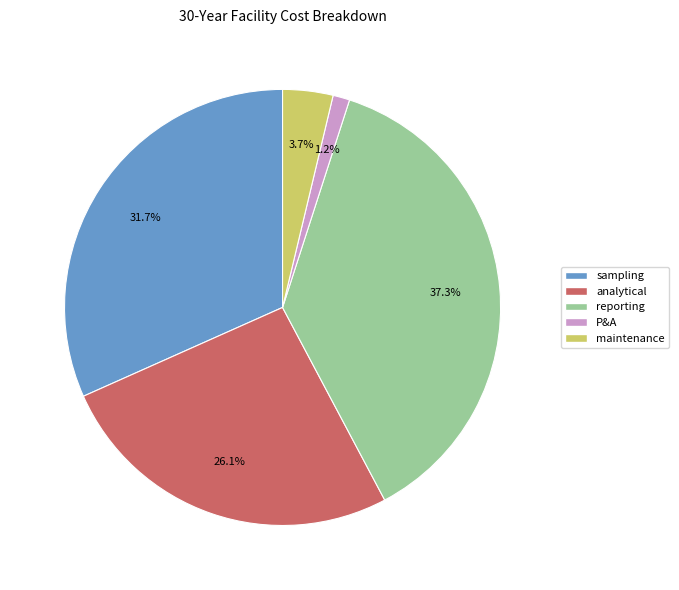

Between reporting and P&A, which is larger?

reporting